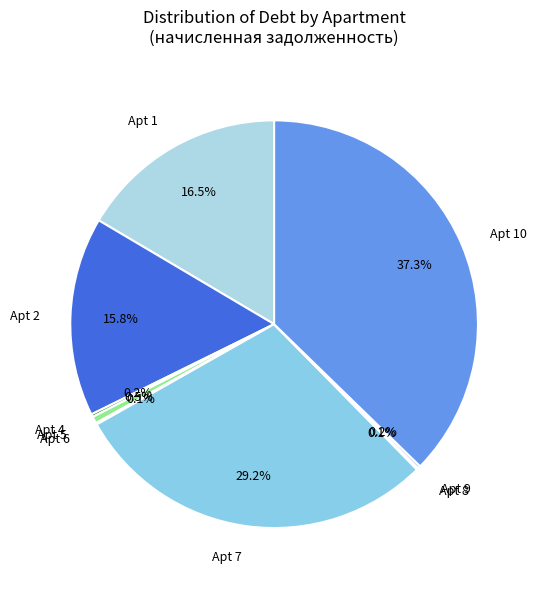

Which category has the biggest portion of the pie?

Apt 10